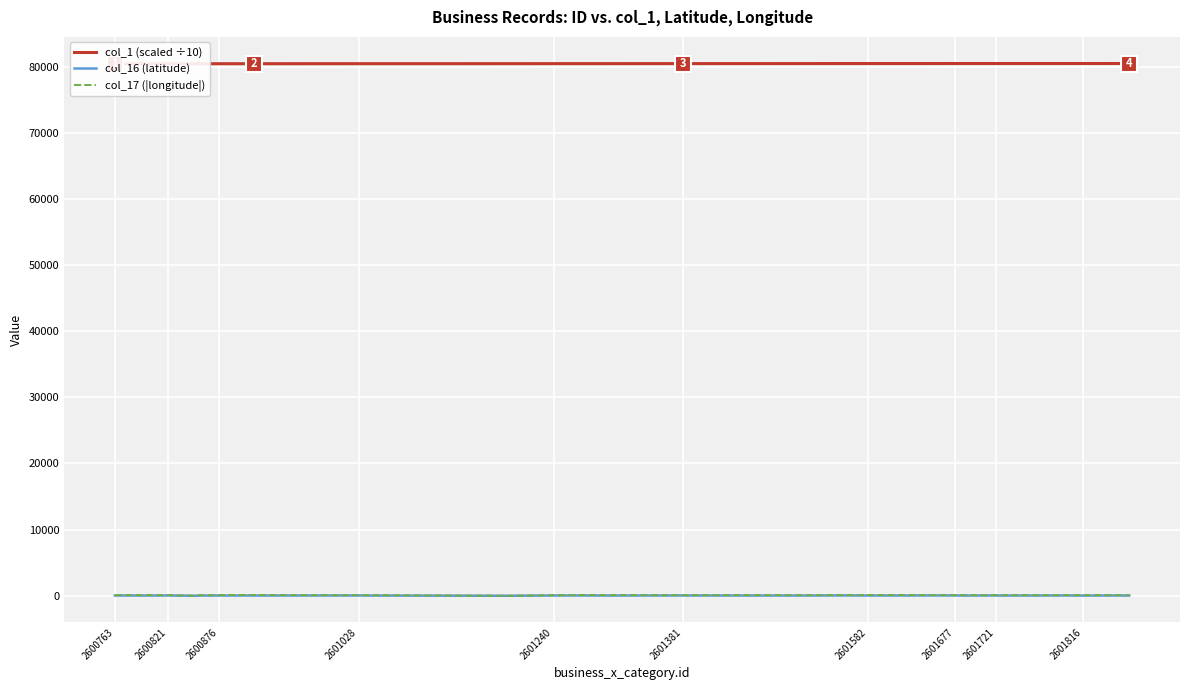

The col_17 (|longitude|) series shows 90.5 at 2601381. True or false?

True